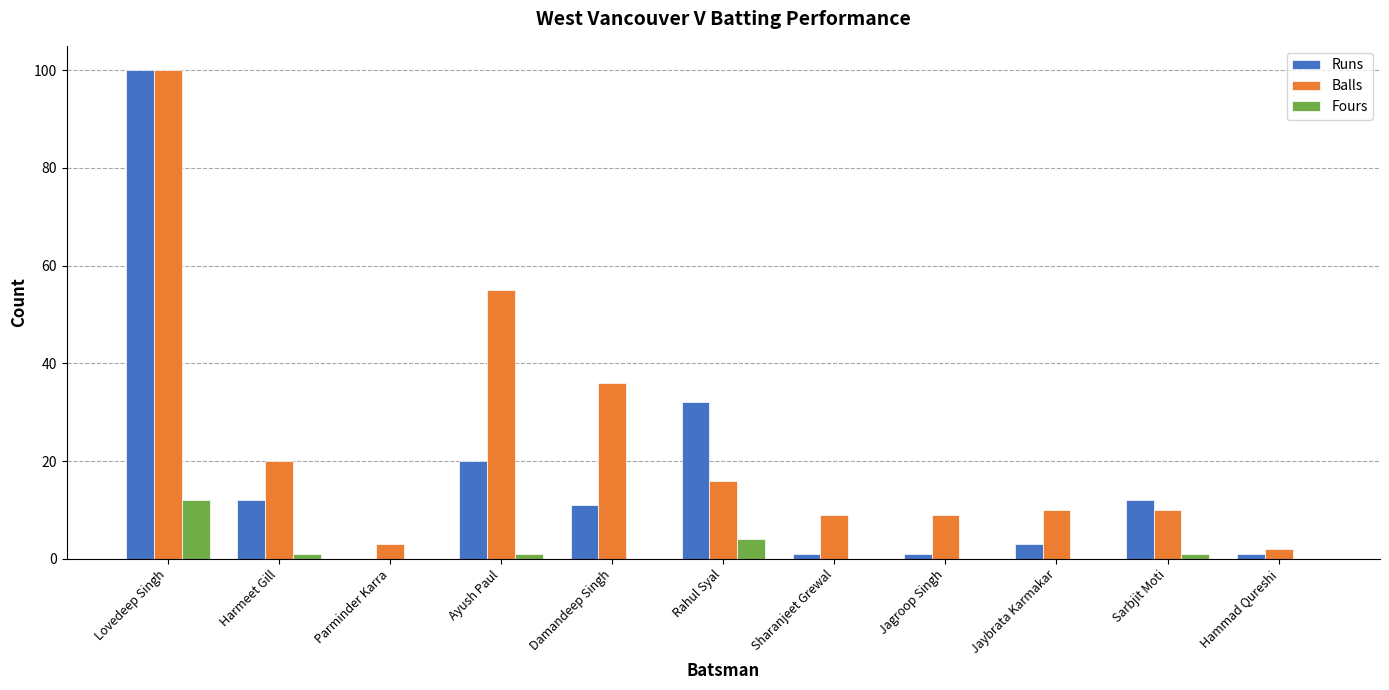

What is the sum of all Fours values?

19